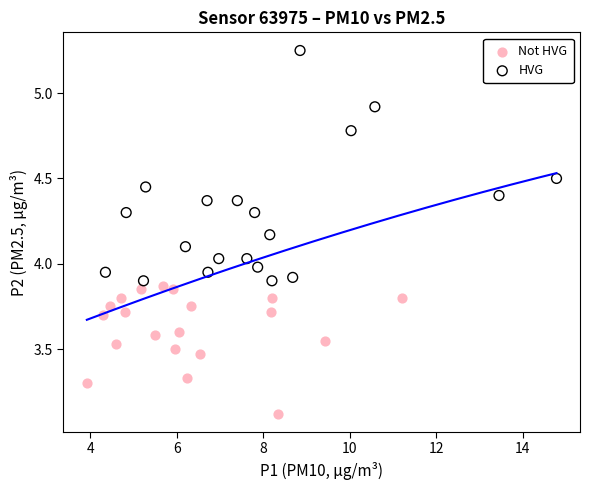

Which series has the widest spread of Y values?

HVG